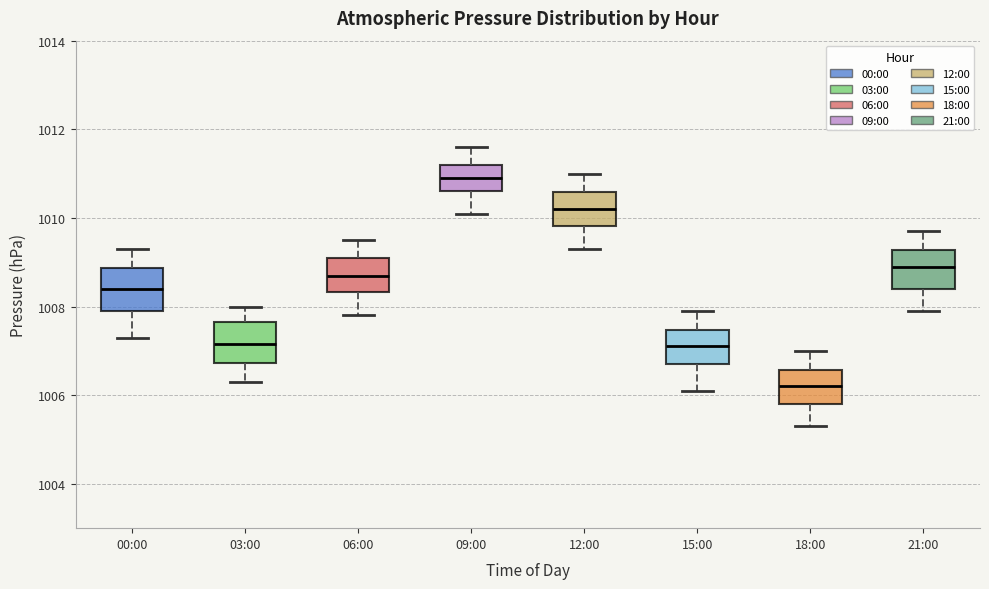

Reading left to right, transcribe this box plot: for each box, give where its median line is, the range the box spans, and where its two whiskers end, as read against the y-axis. The values are not printed on the chart, so give them approximately, as read against the axis.

00:00: median 1008.4, box 1008.0 to 1008.8, whiskers 1007.4 to 1009.4
03:00: median 1007.2, box 1006.8 to 1007.6, whiskers 1006.4 to 1008.0
06:00: median 1008.8, box 1008.4 to 1009.2, whiskers 1007.8 to 1009.6
09:00: median 1011.0, box 1010.6 to 1011.2, whiskers 1010.2 to 1011.6
12:00: median 1010.2, box 1009.8 to 1010.6, whiskers 1009.4 to 1011.0
15:00: median 1007.2, box 1006.8 to 1007.4, whiskers 1006.2 to 1008.0
18:00: median 1006.2, box 1005.8 to 1006.6, whiskers 1005.4 to 1007.0
21:00: median 1009.0, box 1008.4 to 1009.2, whiskers 1008.0 to 1009.8